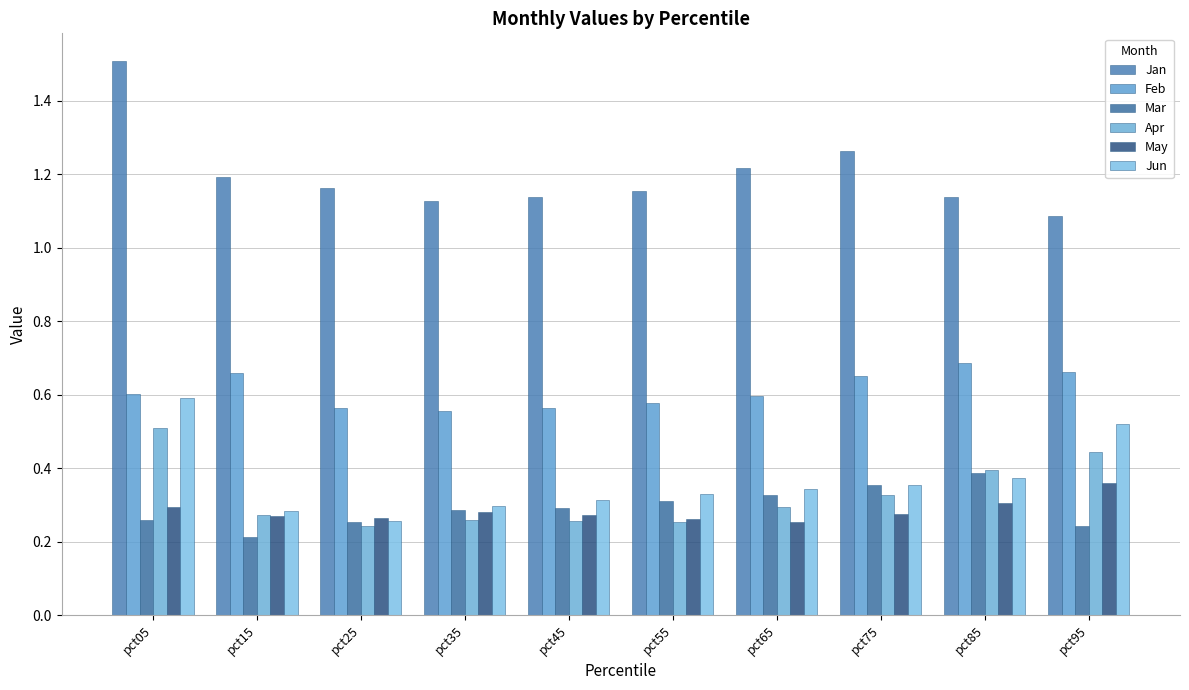

Read the Jan value at pct65.

1.2